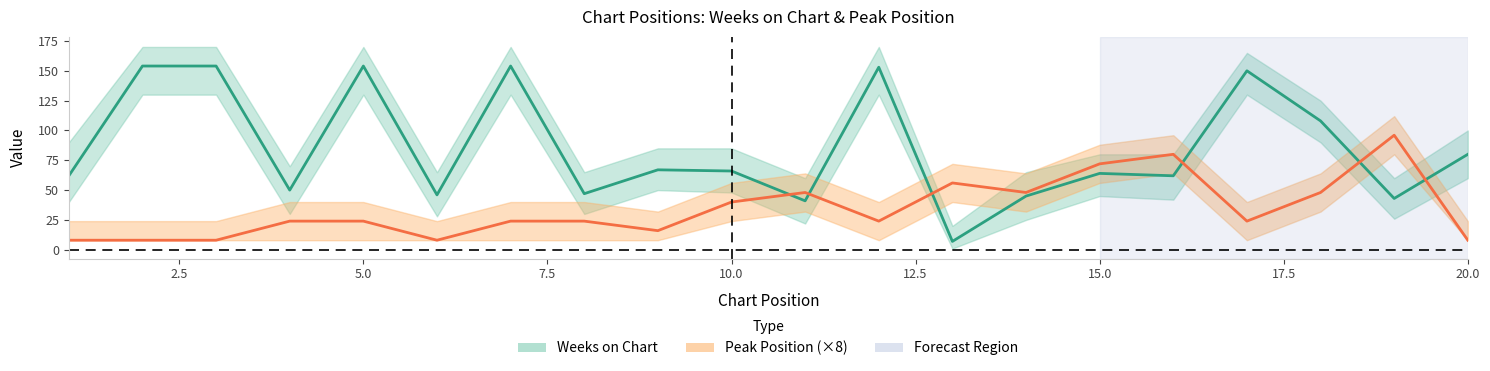

At which category is the sum across all series the highest?

5